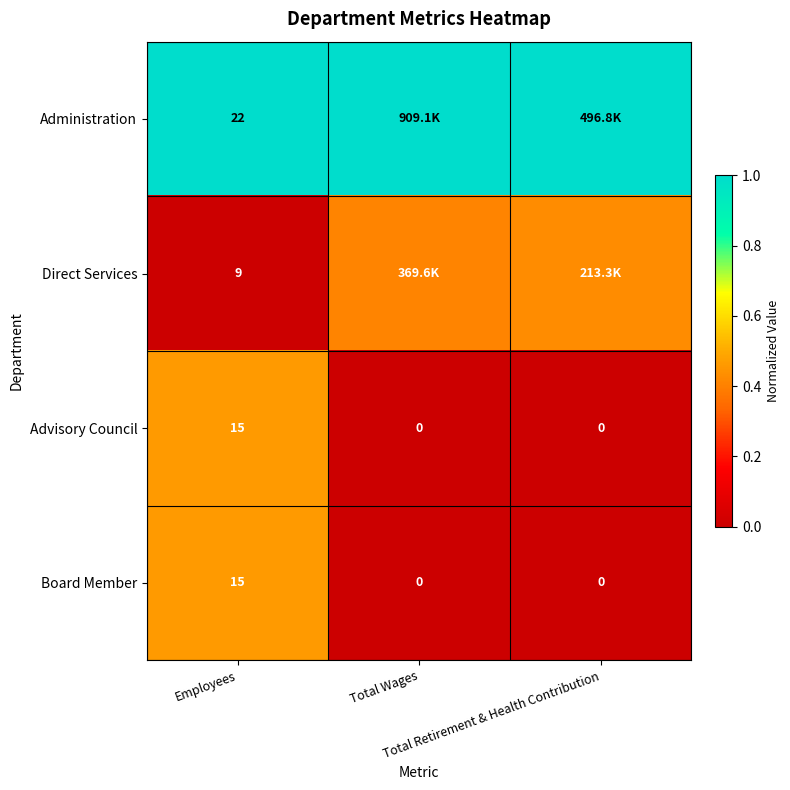

At which label is Administration closest to 1?

Employees